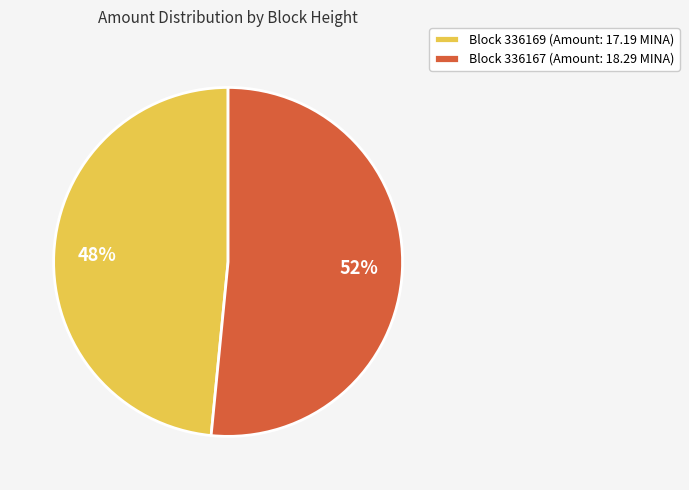

Rank the categories by value from highest to lowest.

Block 336167 (Amount: 18.29 MINA), Block 336169 (Amount: 17.19 MINA)